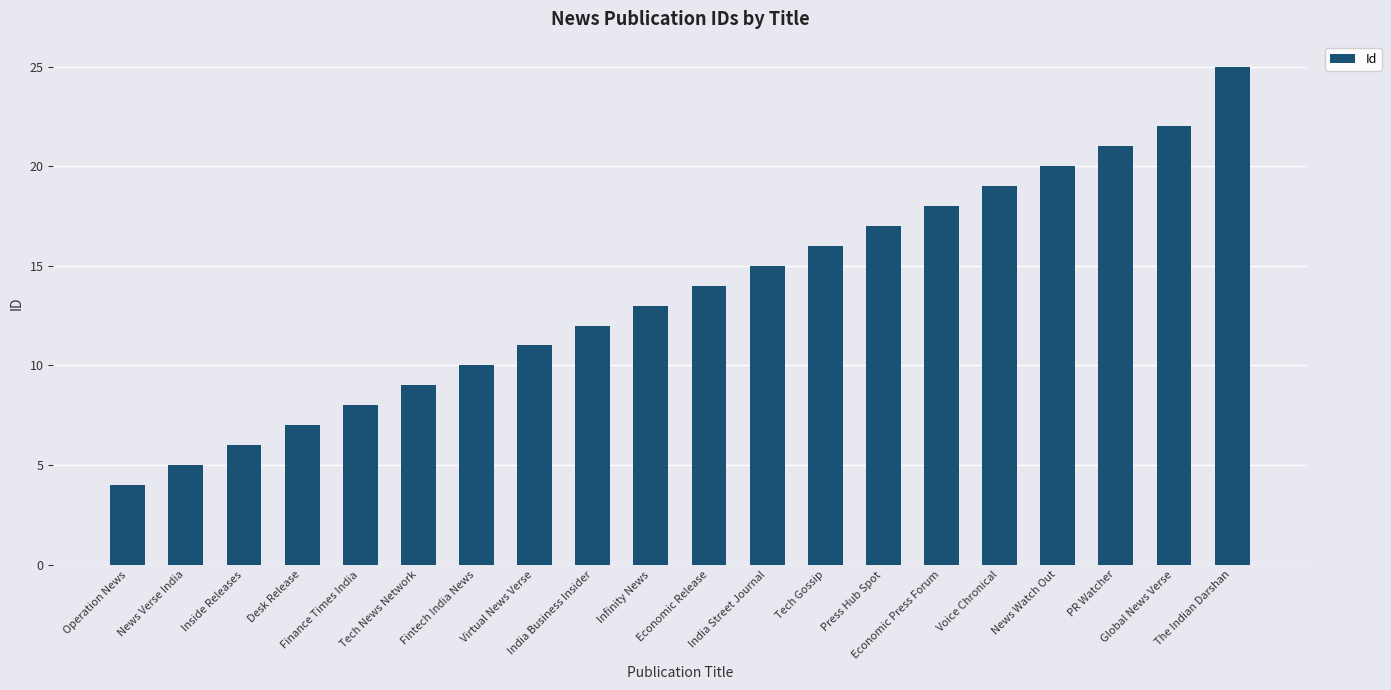

Reading right to left, extract all data points from this chart.

25	22	21	20	19	18	17	16	15	14	13	12	11	10	9	8	7	6	5	4